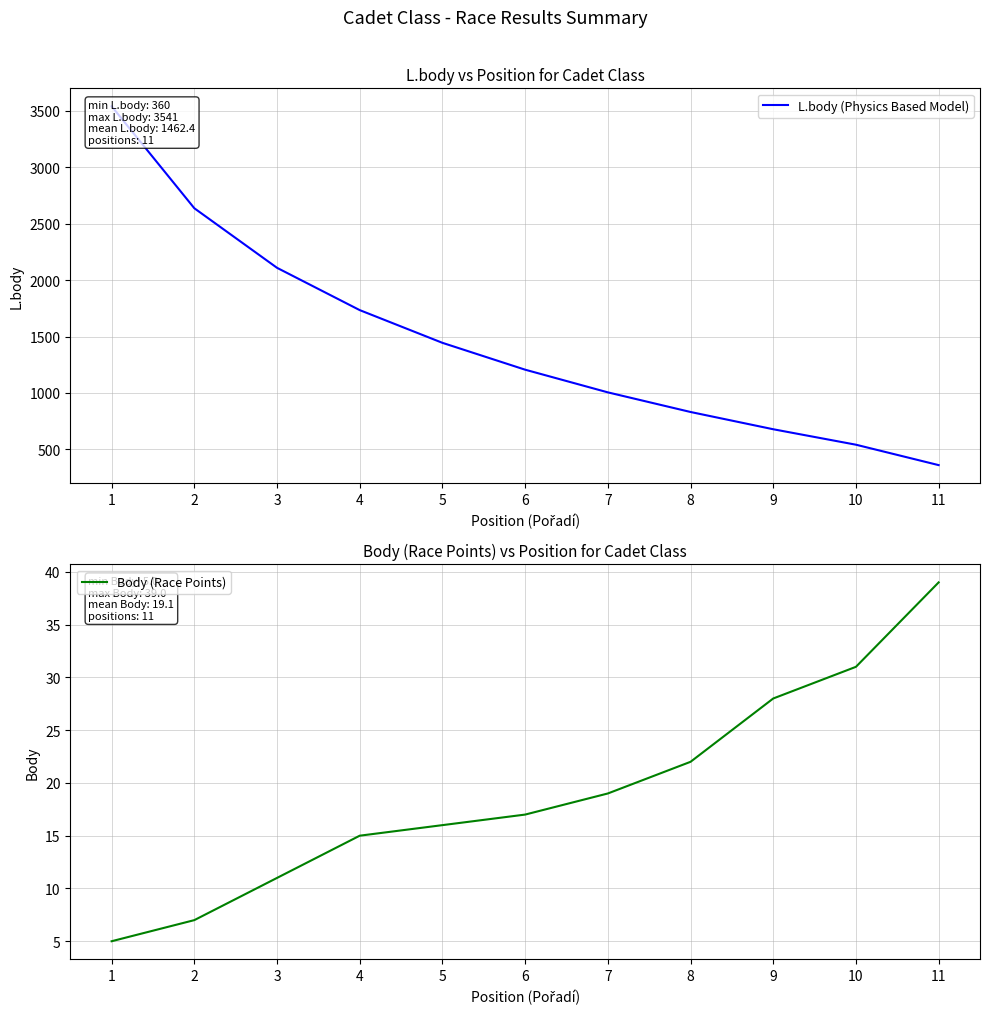

What is the approximate value of Body (Race Points) at 5, to the nearest 10?

20